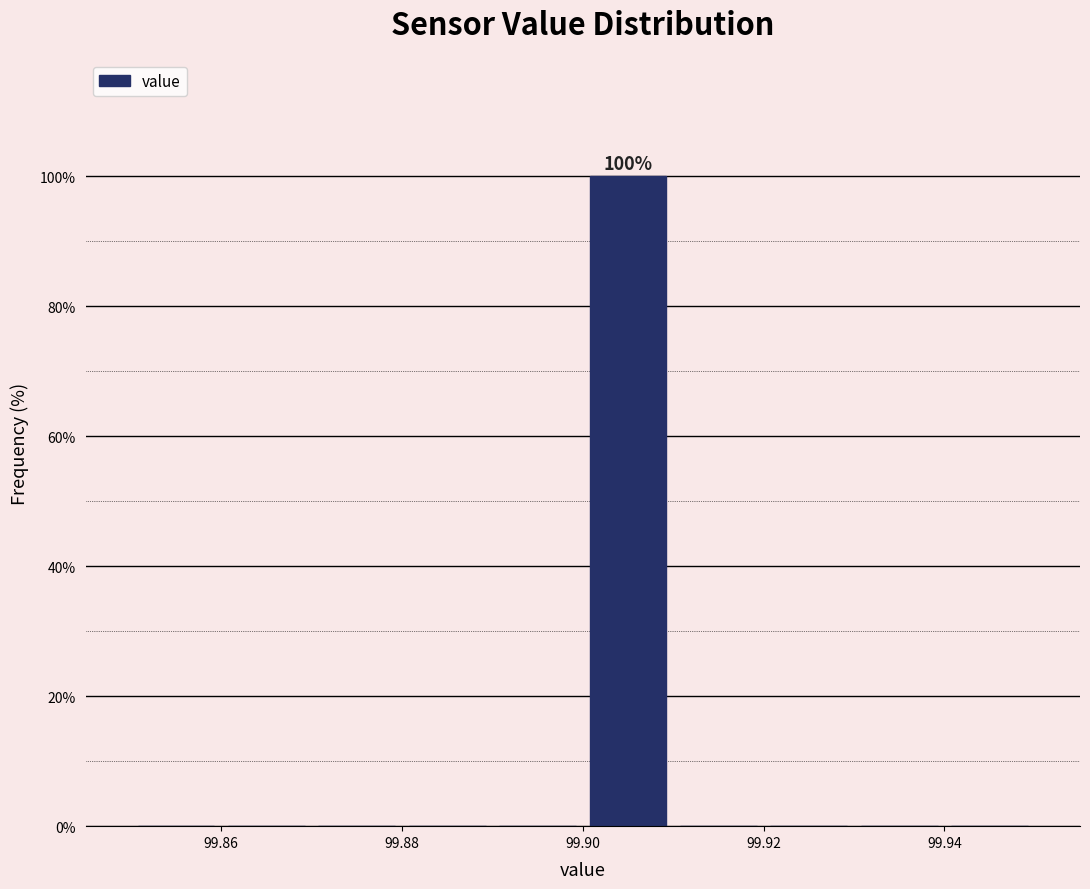

Over which range of the x-axis is the bar tallest?

99.90 to 99.91